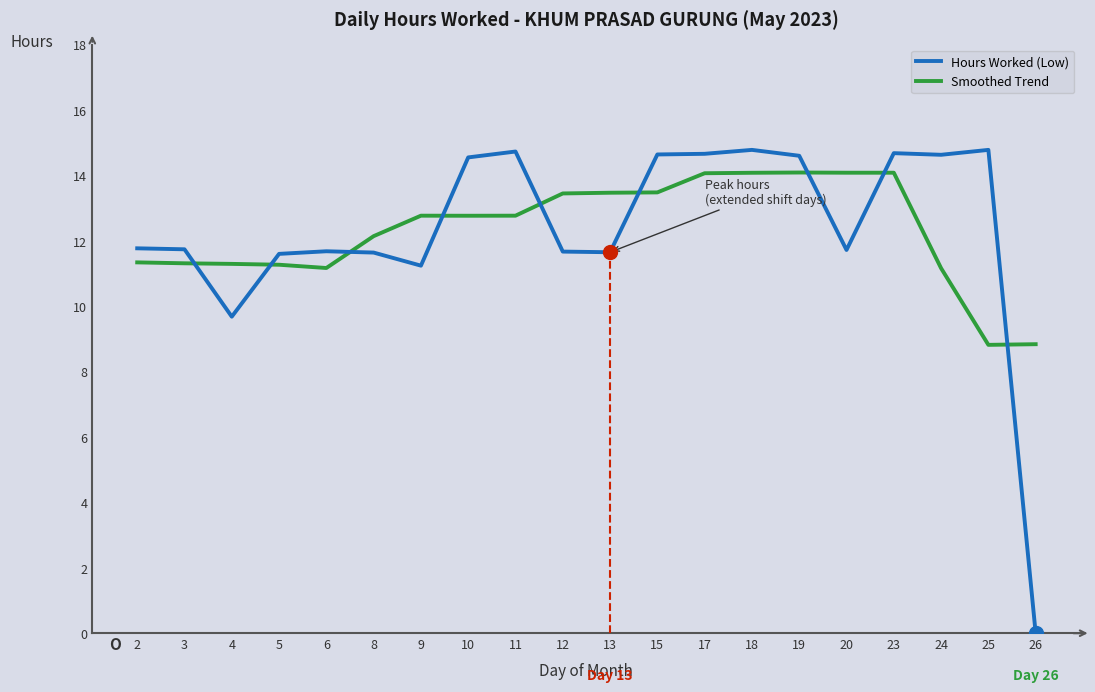

At how many categories does at least one series exceed 9?

19